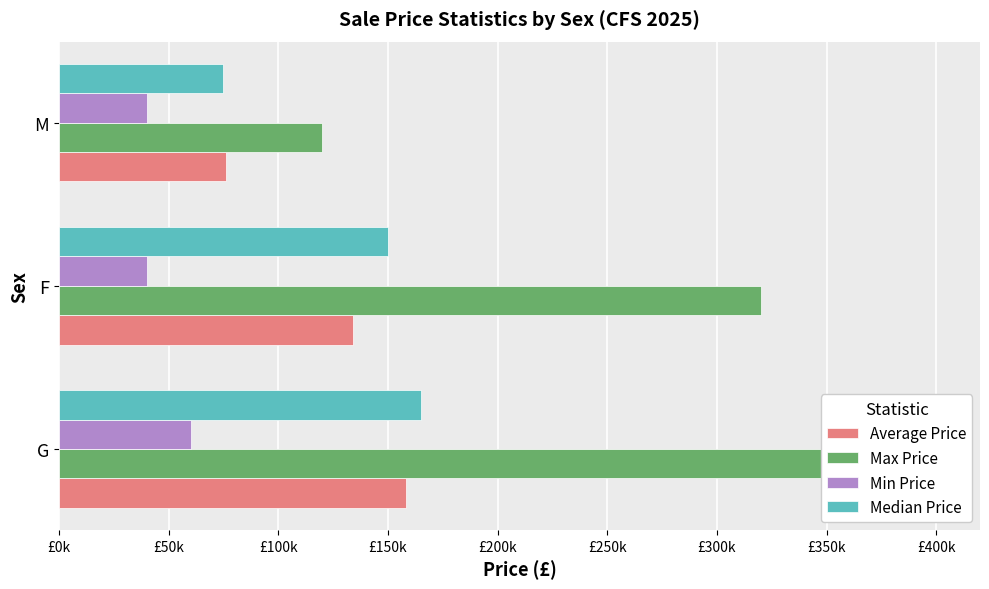

What is the spread (max minus min) of values at F?

280000